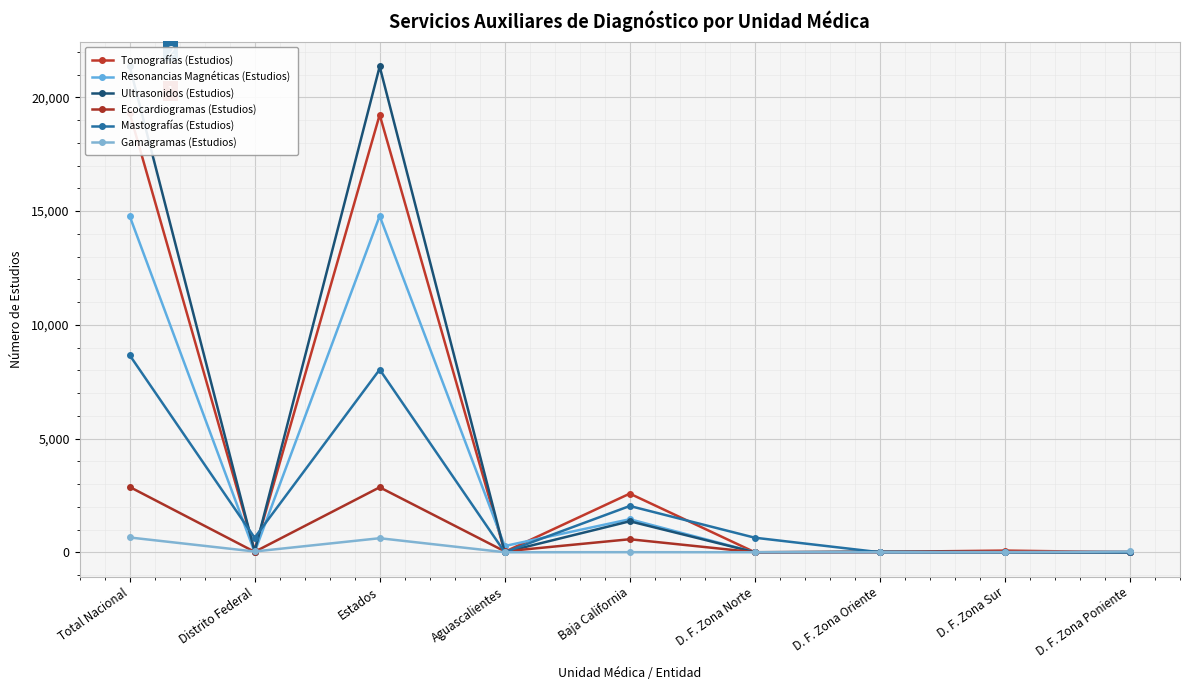

How many values in the Resonancias Magnéticas (Estudios) series exceed 7?

4